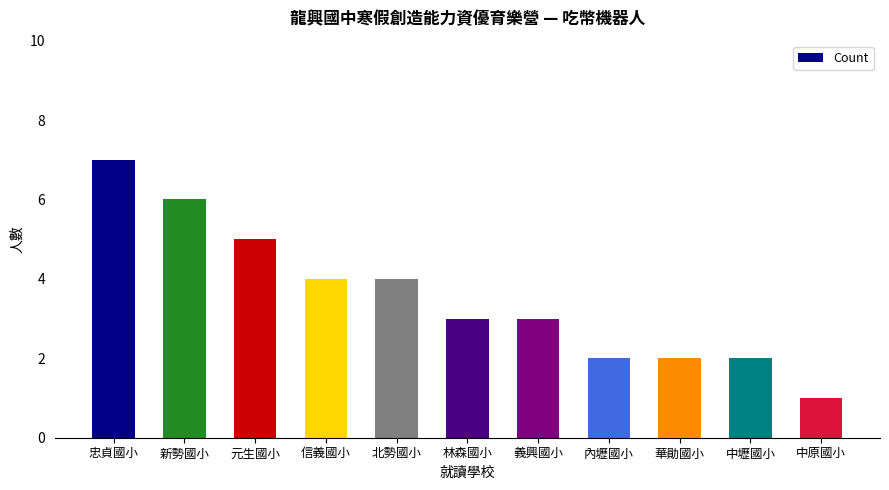

What is the sum of all values?

39